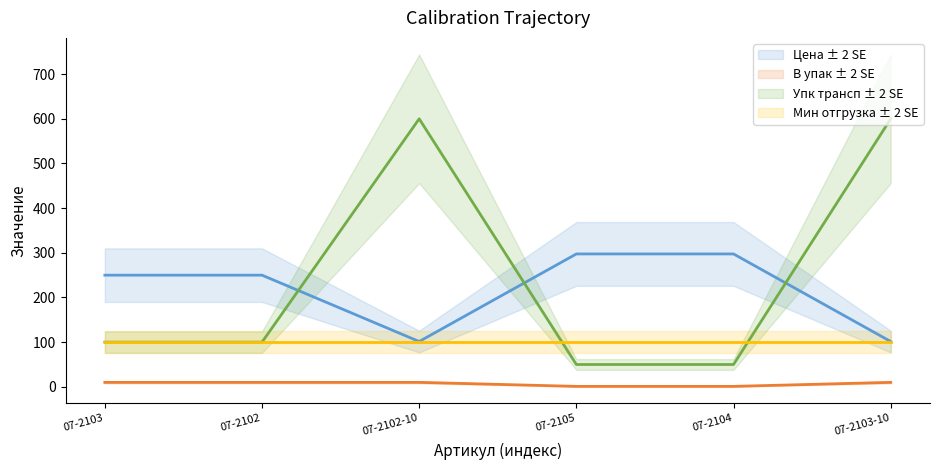

How many values in the Упк трансп series exceed 100?

2